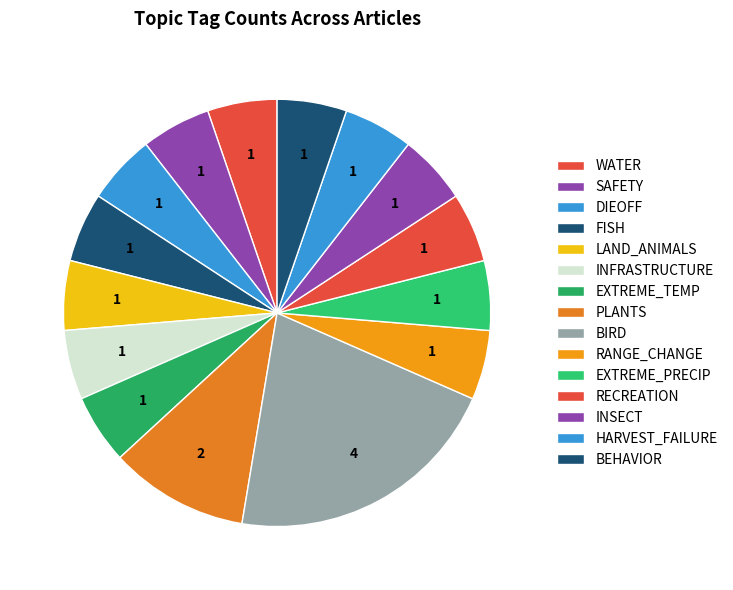

Count the number of slices in the pie.

15